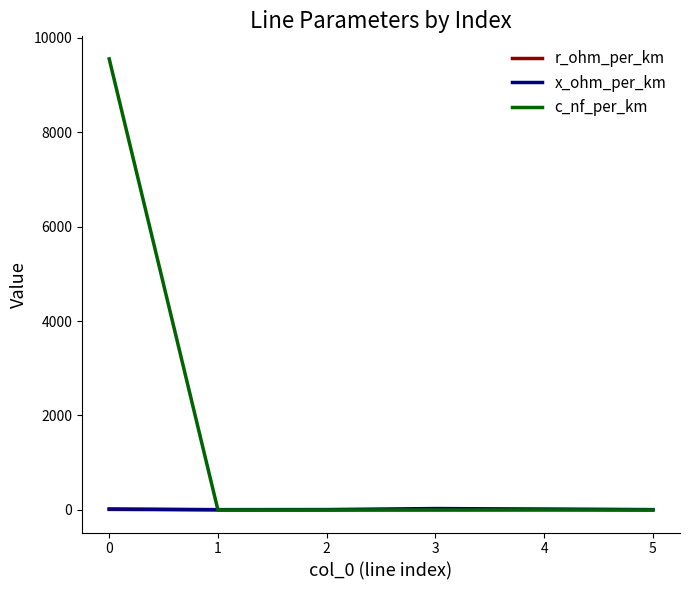

What is the total value across all series at 4?

27.2